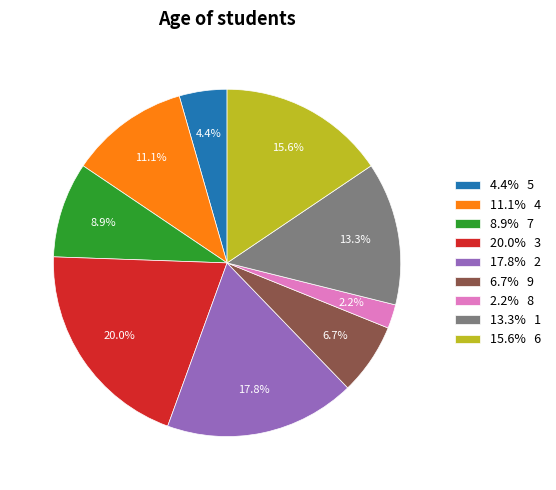

What is the ratio of the value at 17.8% 2 to the value at 6.7% 9?

2.7